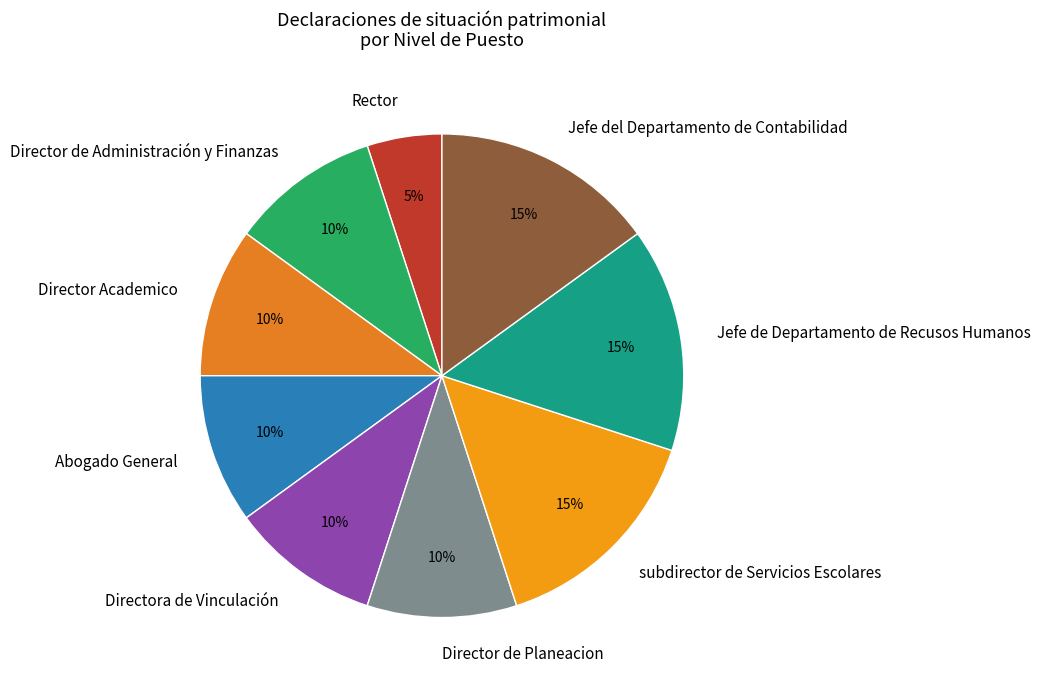

To the nearest percent, what portion does Directora de Vinculación represent?

10%